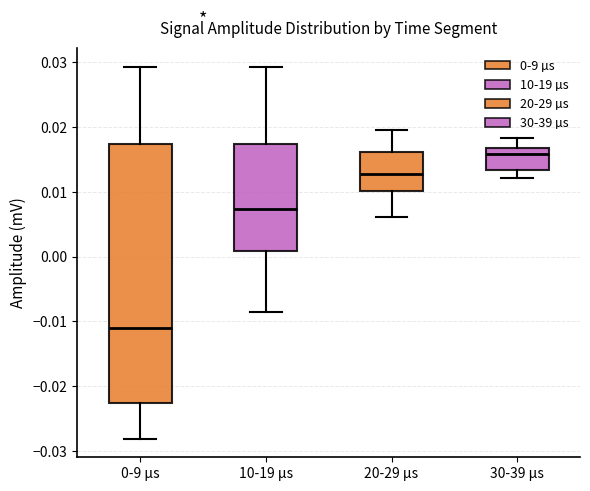

Reading left to right, transcribe this box plot: for each box, give where its median line is, the range the box spans, and where its two whiskers end, as read against the y-axis. The values are not printed on the chart, so give them approximately, as read against the axis.

0-9 µs: median -0.011, box -0.023 to 0.017, whiskers -0.028 to 0.029
10-19 µs: median 0.007, box 0.001 to 0.017, whiskers -0.009 to 0.029
20-29 µs: median 0.013, box 0.010 to 0.016, whiskers 0.006 to 0.020
30-39 µs: median 0.016, box 0.013 to 0.017, whiskers 0.012 to 0.018